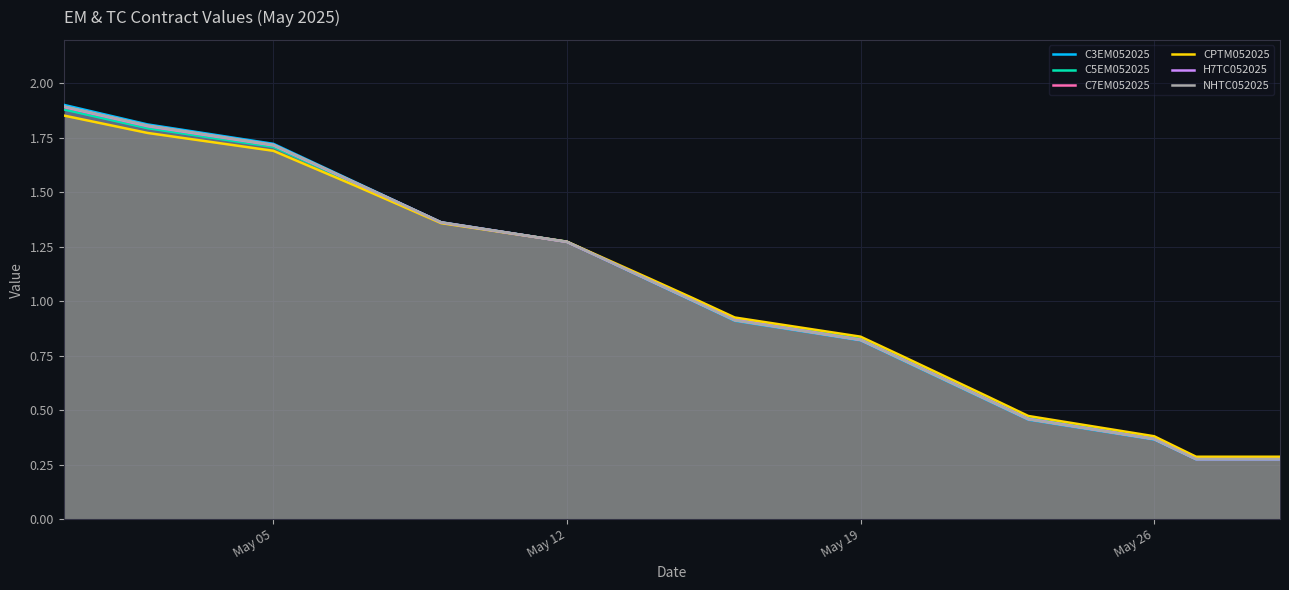

List the series in order of their peak value, highest first.

C3EM052025, NHTC052025, H7TC052025, C7EM052025, C5EM052025, CPTM052025